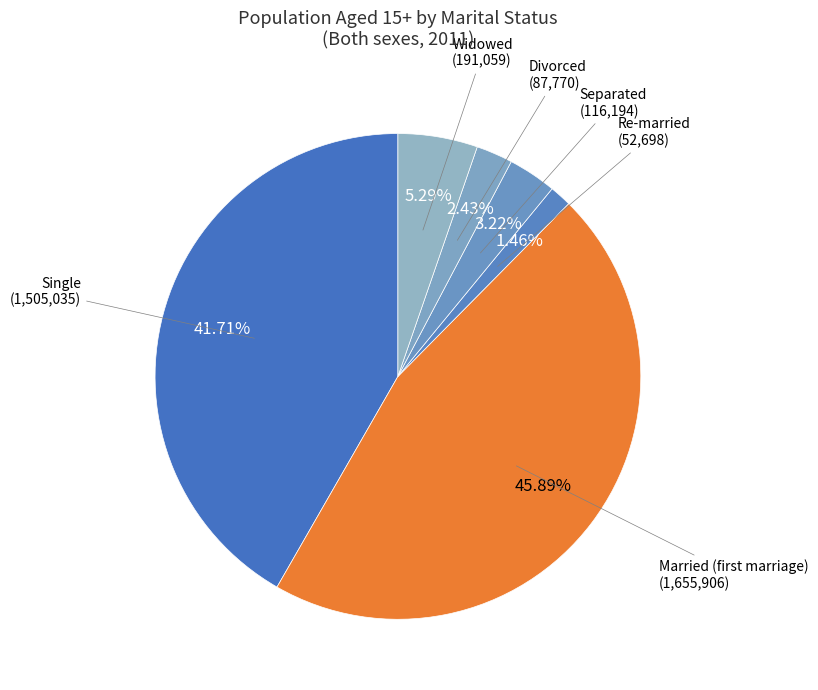

Rank the categories by value from highest to lowest.

Married (first marriage), Single, Widowed, Separated, Divorced, Re-married